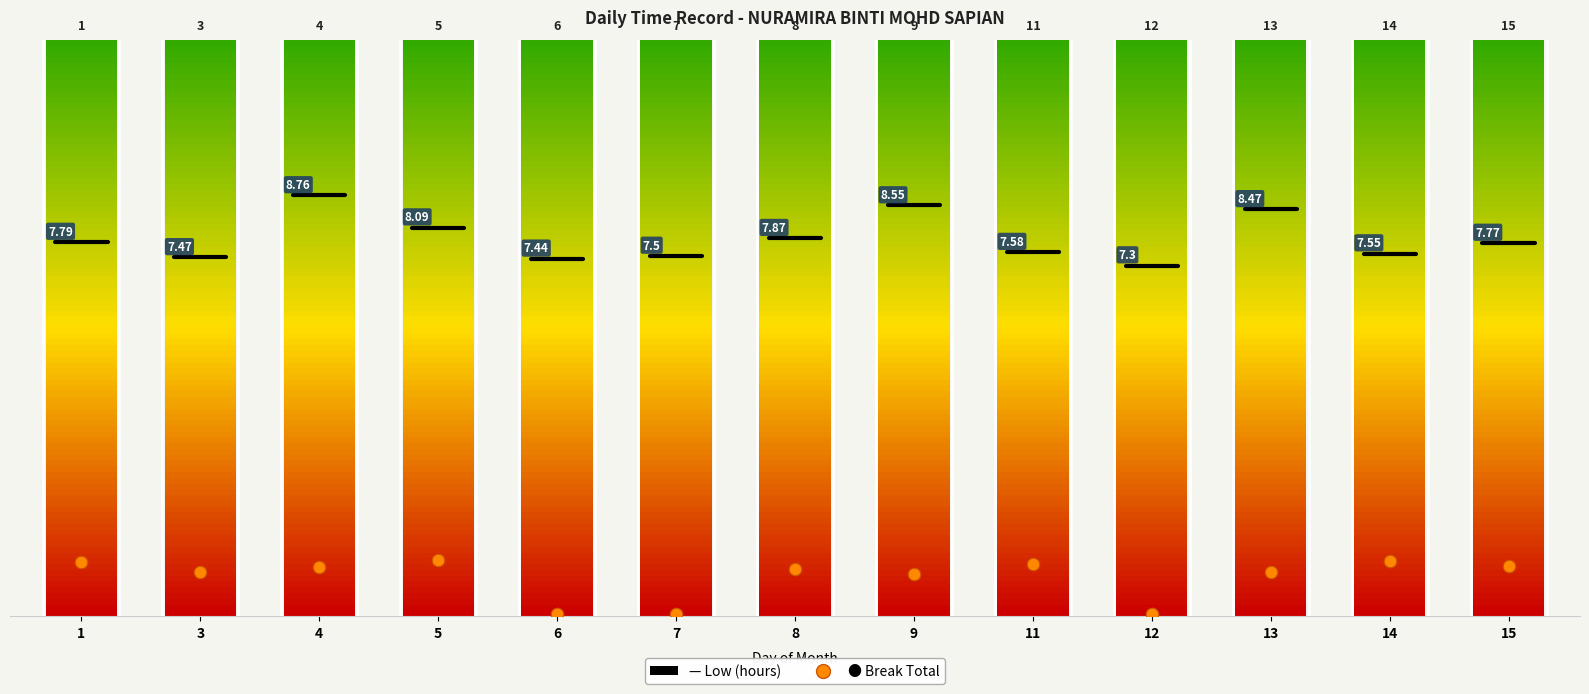

Where is Low (hours) nearest to the value 8?

5